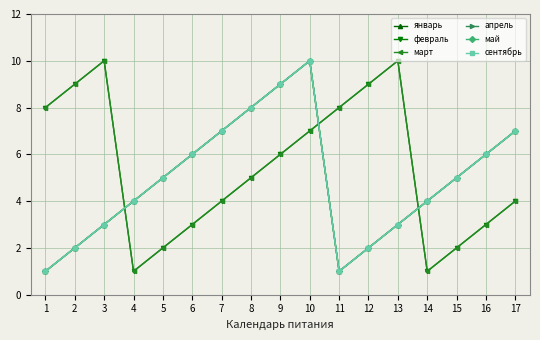

What is the difference between the highest and lowest values at 8?

3